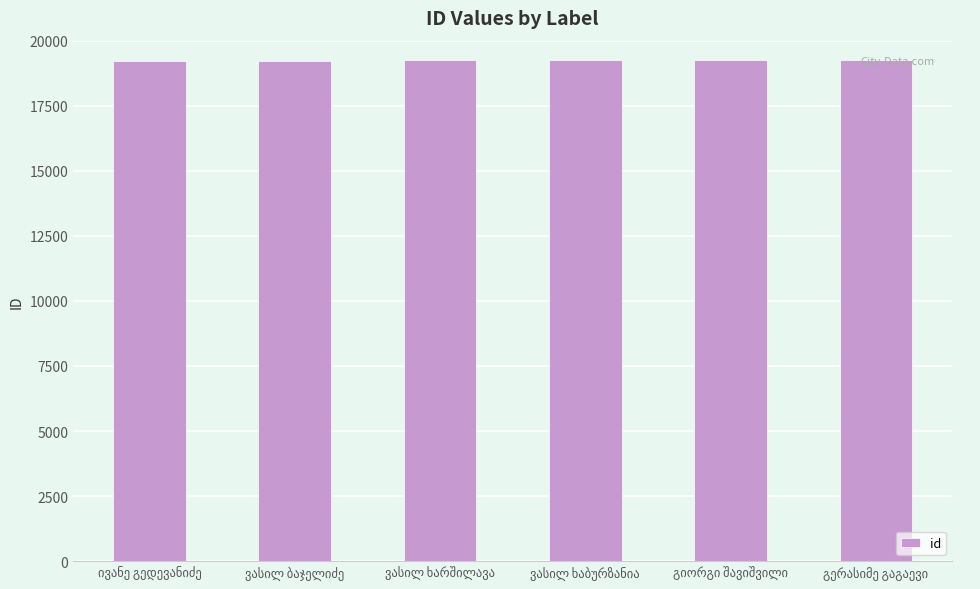

What is the smallest value displayed?

19236